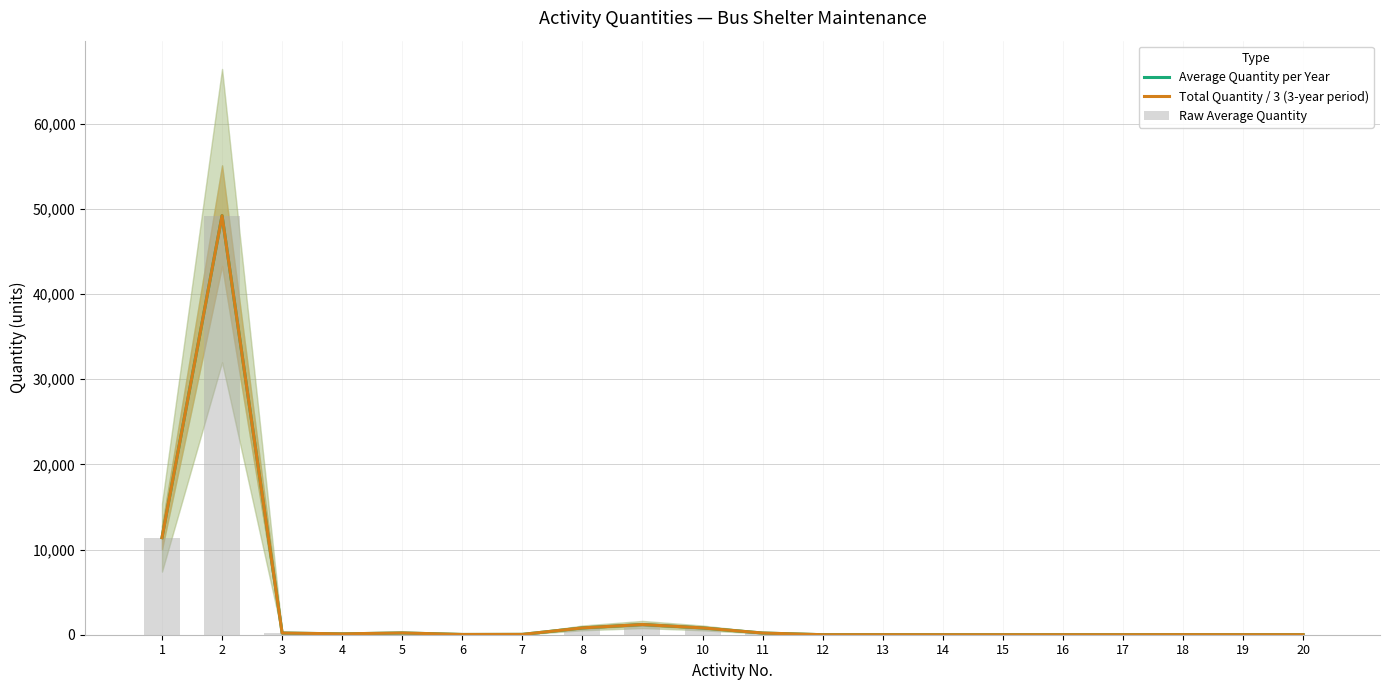

Which series has the widest spread of values?

Average Quantity per Year